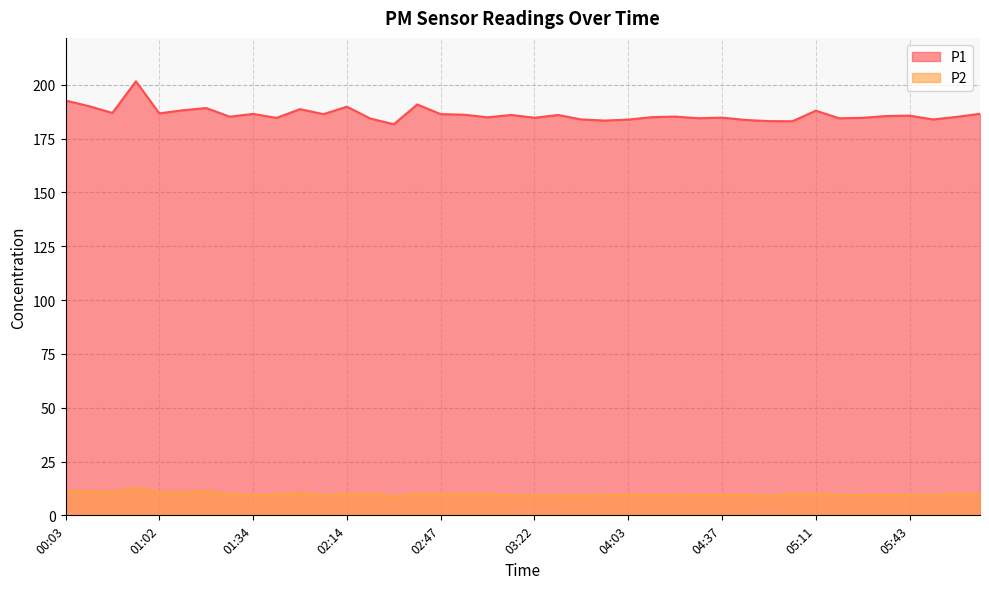

What is the value of the P2 point at the 25th from the left?

9.6